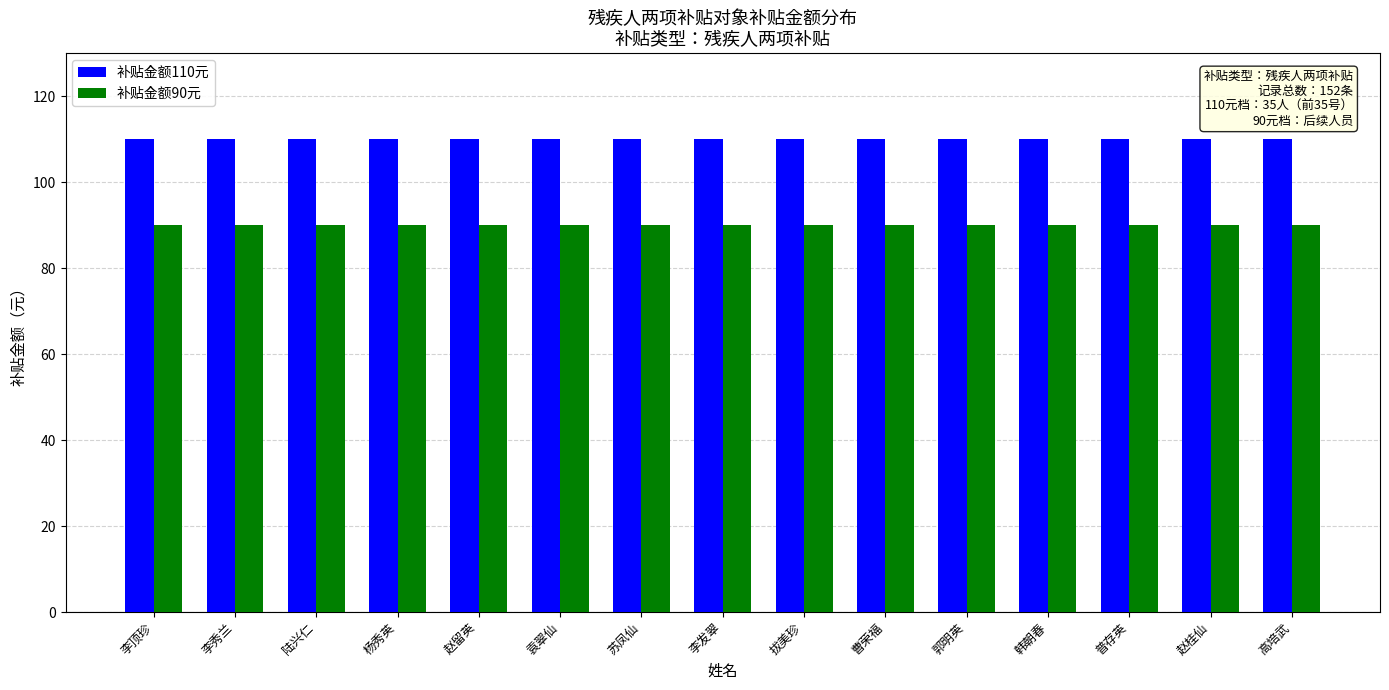

True or false: 补贴金额90元 has a value of 63 at 苏凤仙.

False